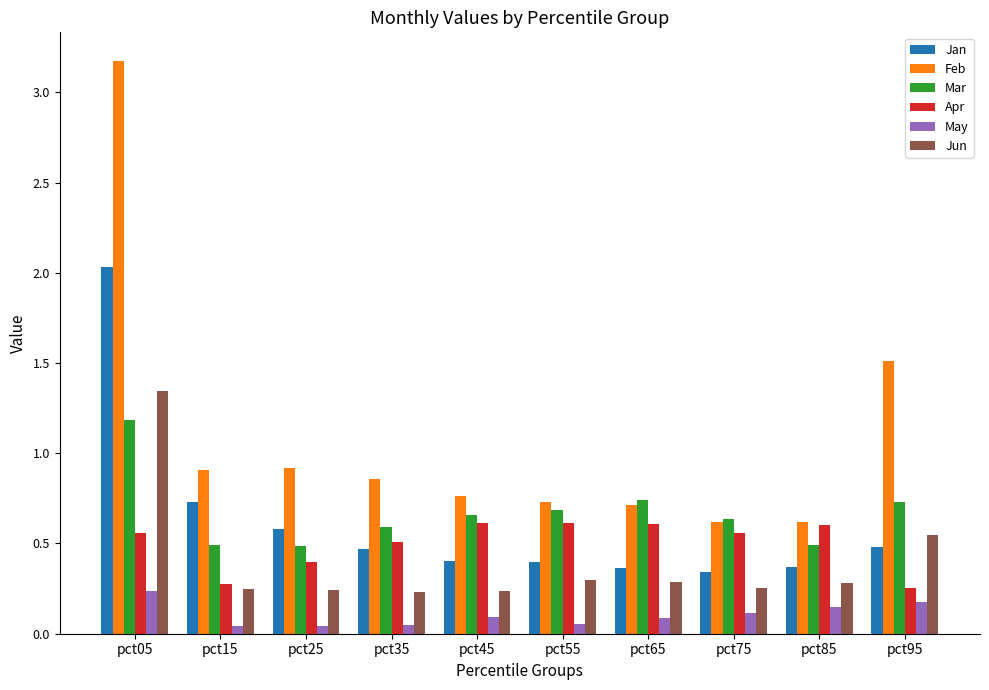

What is the sum of all Feb values?

10.8